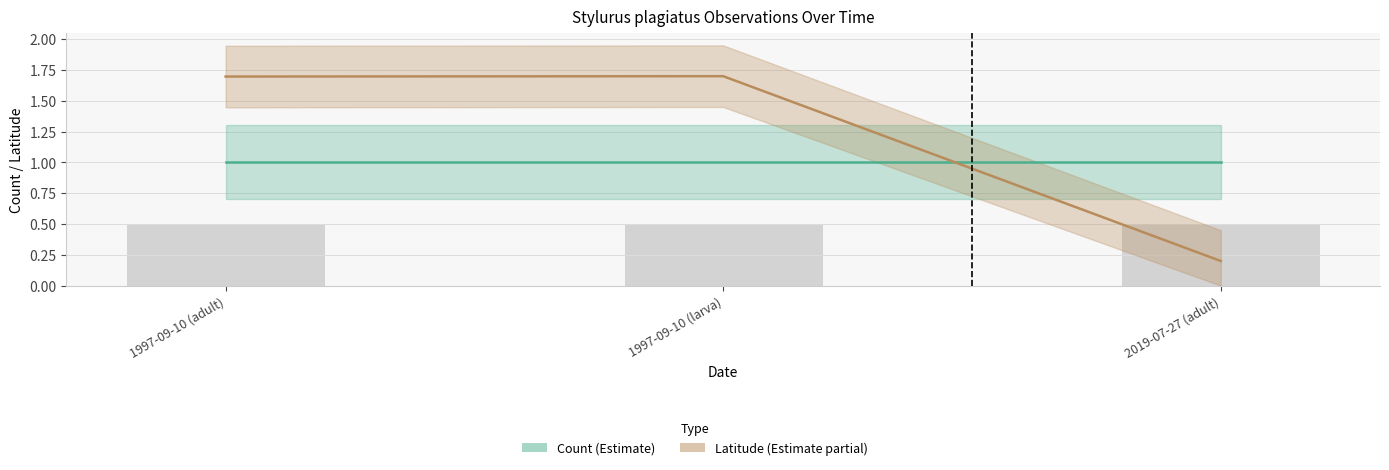

Between 1997-09-10 (larva) and 2019-07-27 (adult), which is larger?

1997-09-10 (larva)